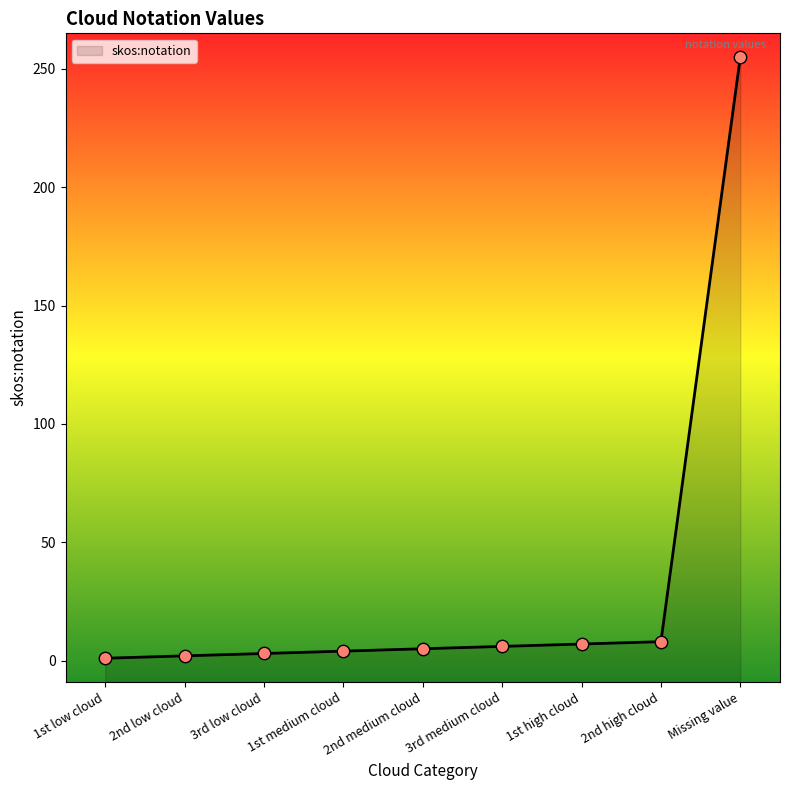

Between 2nd medium cloud and 1st low cloud, which is larger?

2nd medium cloud